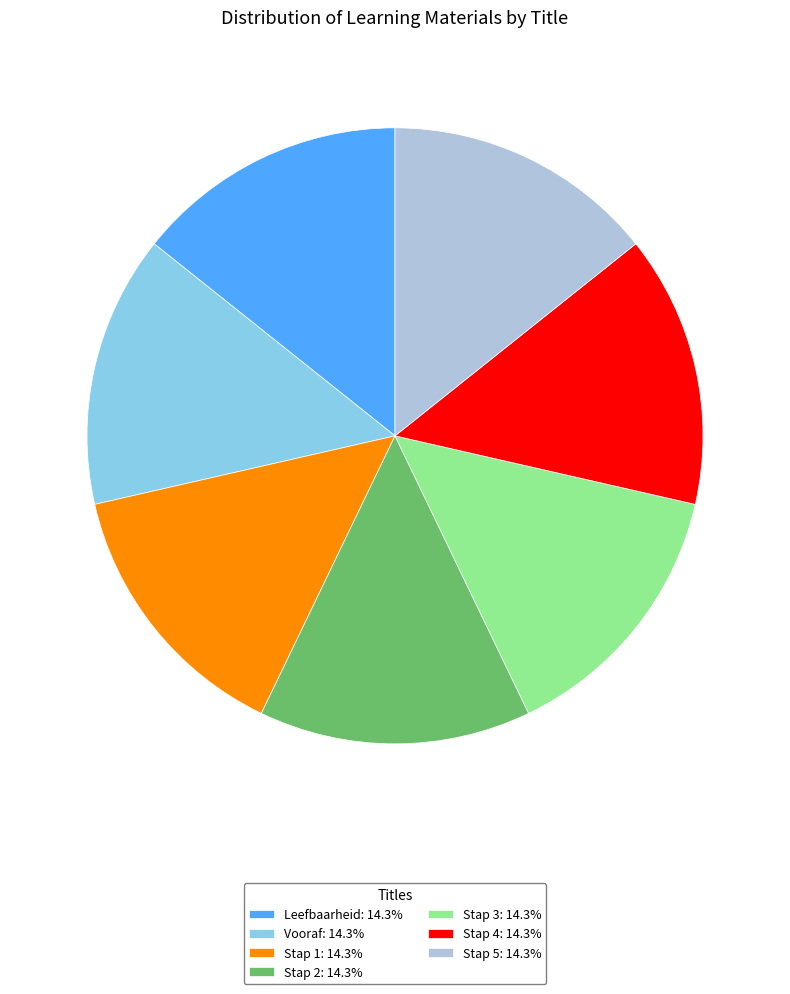

Is it true that Vooraf is 3% of the pie?

False